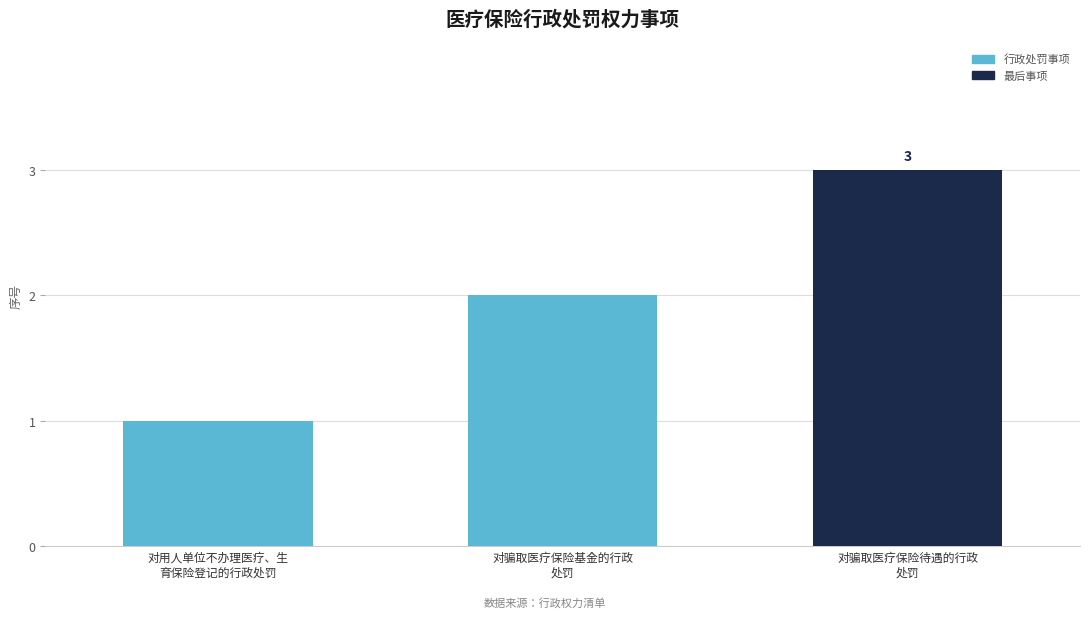

At which category does the chart reach its peak across all series?

对骗取医疗保险待遇的行政
处罚